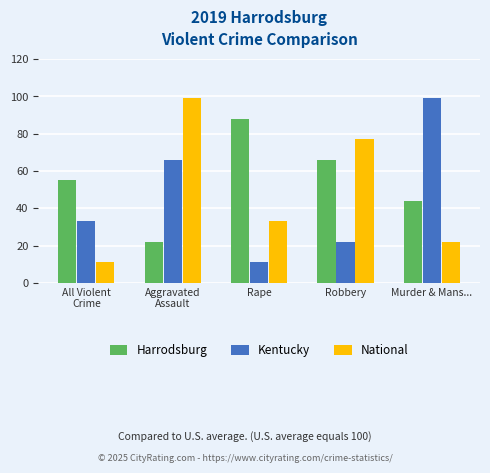

What is the smallest value displayed?

11